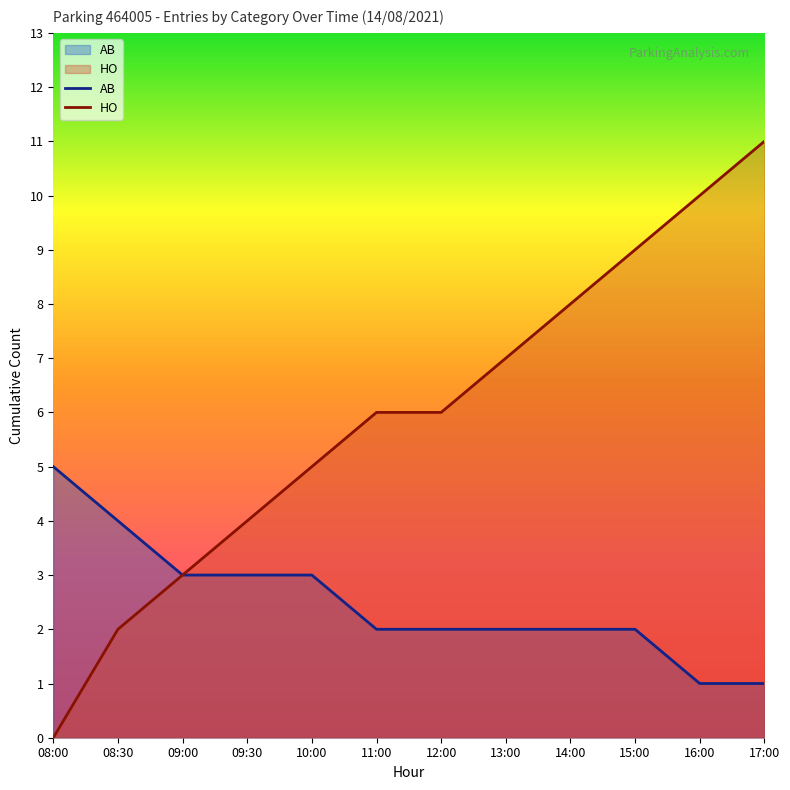

True or false: AB and HO intersect in this chart.

False